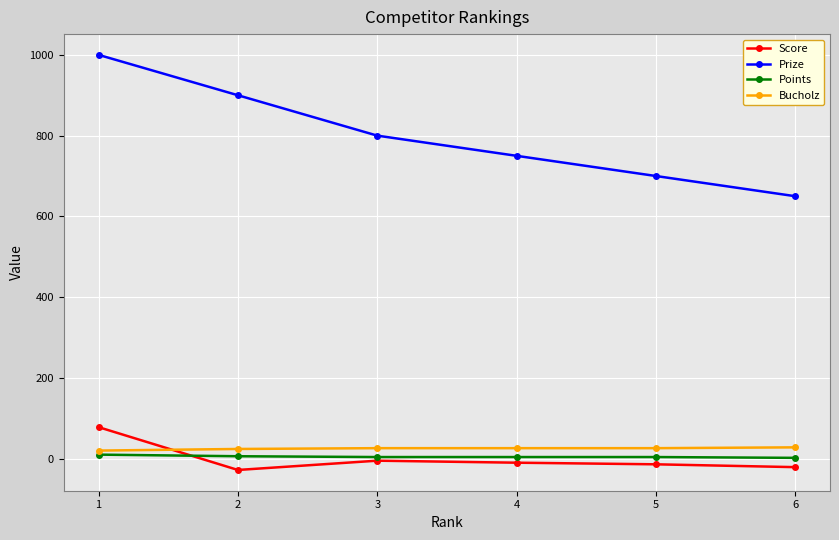

True or false: Points has a value of 4 at 3.

True